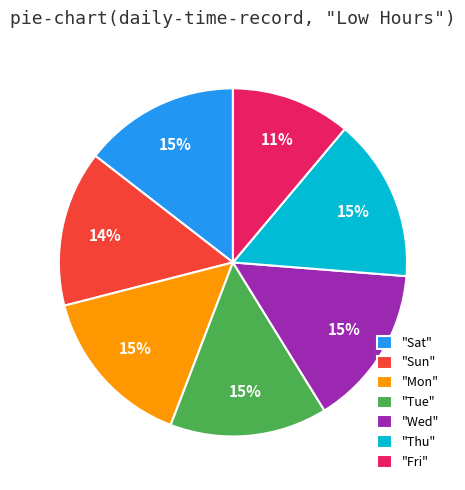

To the nearest percent, what is the difference between the largest and smallest slice percentages?

4%